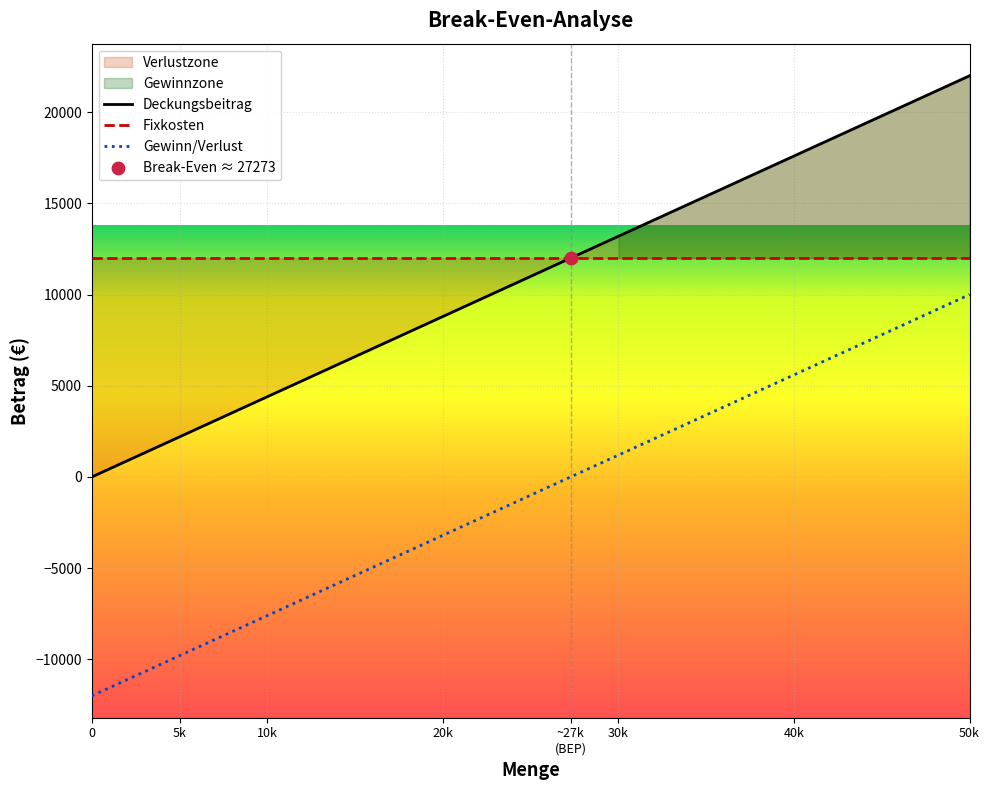

Which series contains the highest Y value?

Deckungsbeitrag